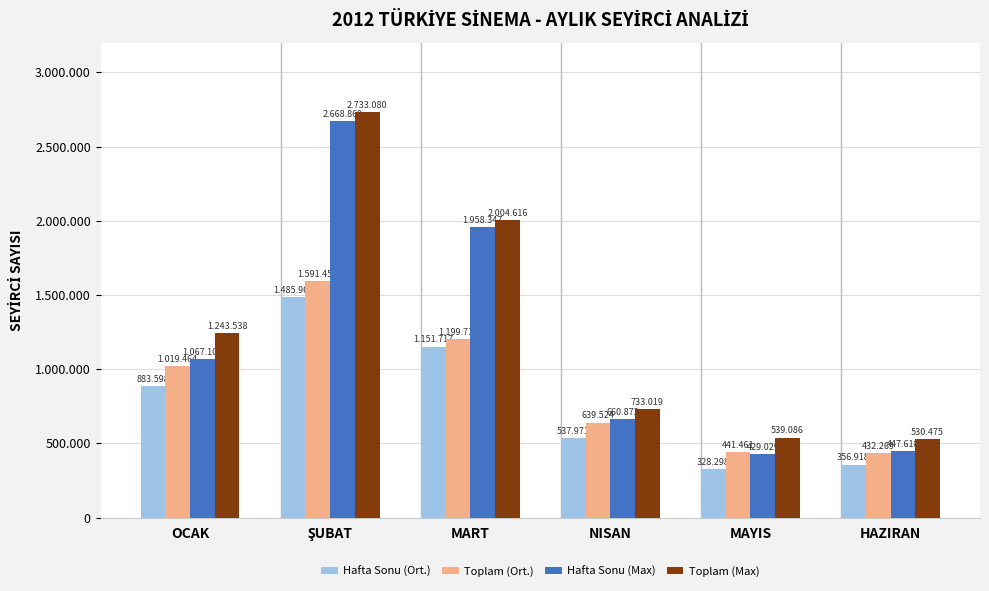

Rank the series at MART from lowest to highest value.

Hafta Sonu (Ort.), Toplam (Ort.), Hafta Sonu (Max), Toplam (Max)